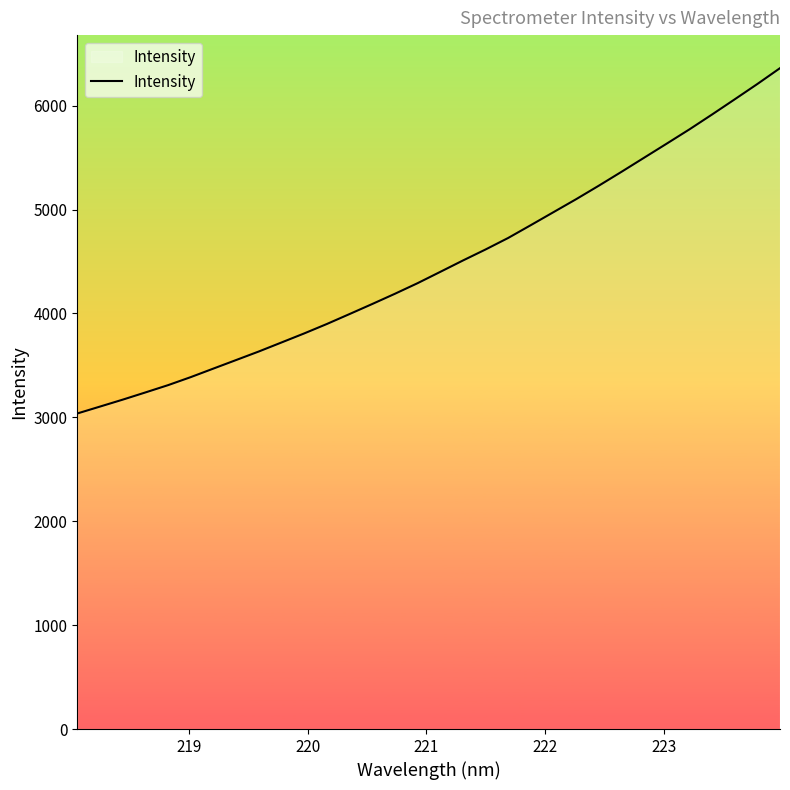

What is the average value?

4472.2